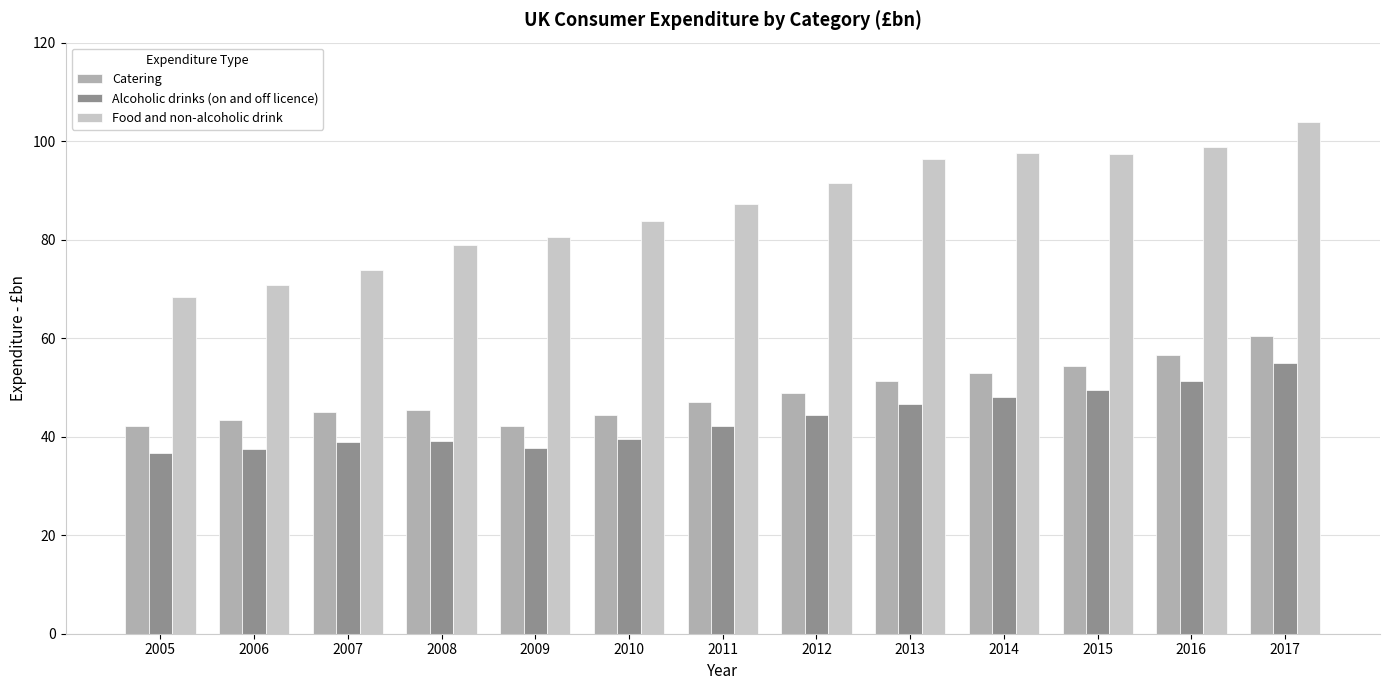

What is the value of the Alcoholic drinks (on and off licence) bar at the 5th from the left?

37.7